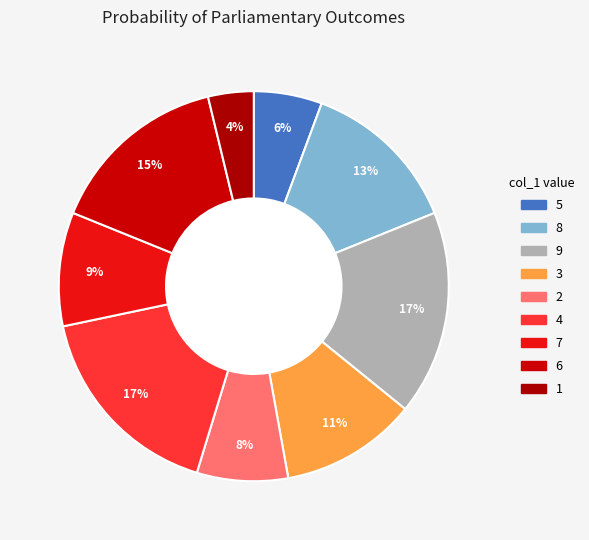

Count the number of slices in the pie.

9